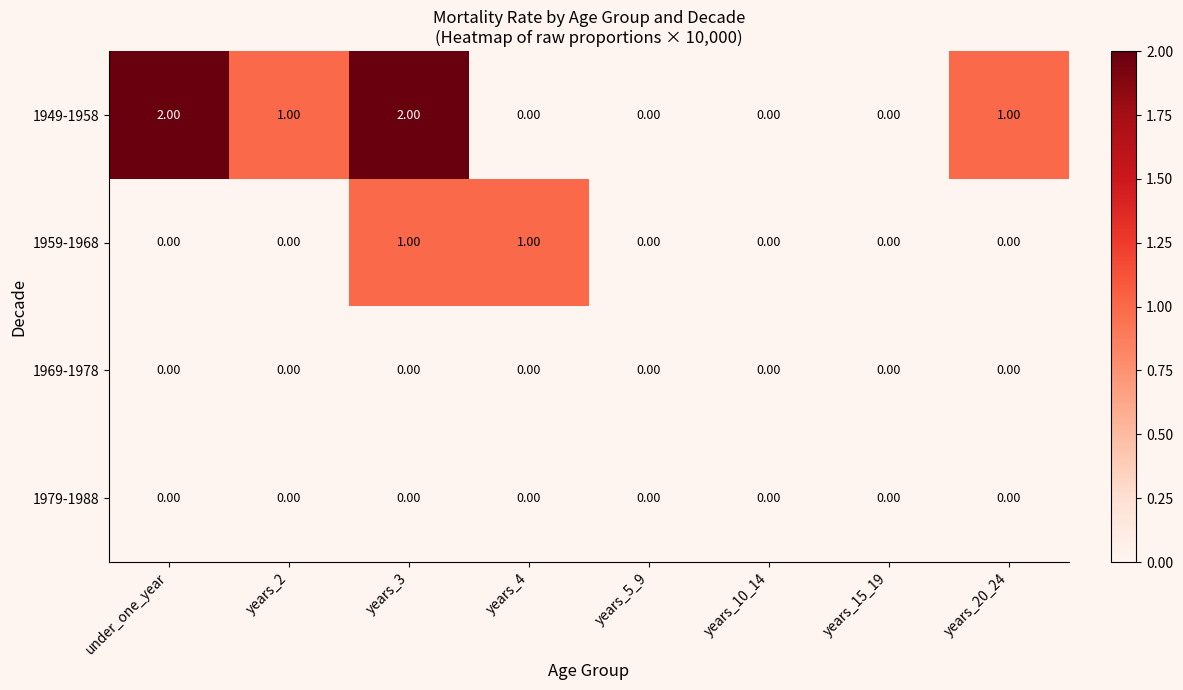

What is the sum of all 1949-1958 values?

6